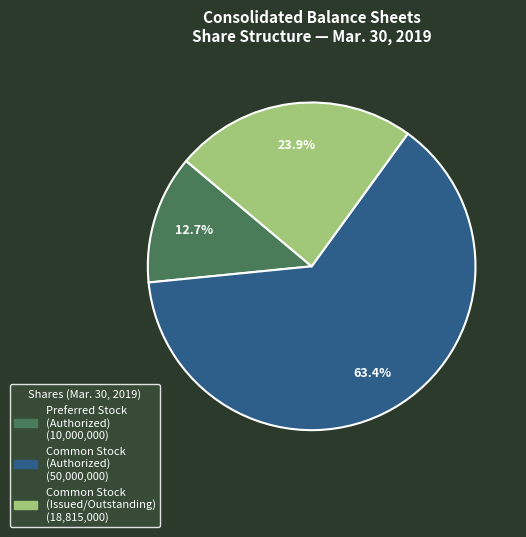

To the nearest percent, what is the difference between the largest and smallest slice percentages?

51%